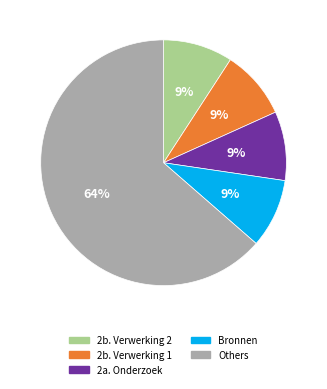

Is it true that 2b. Verwerking 2 is 9% of the pie?

True